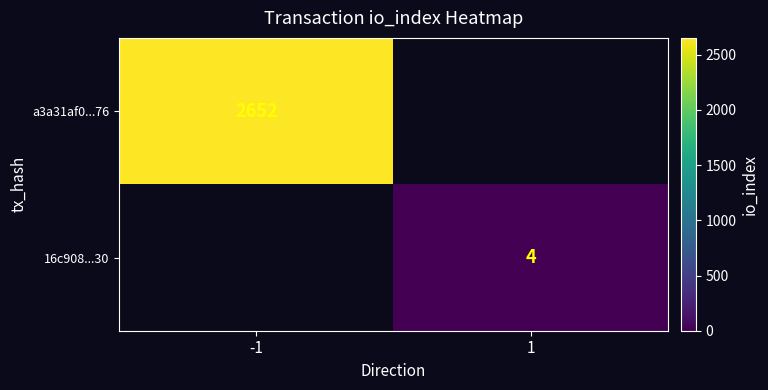

Is it true that a3a31af0...76 equals 1333 at -1?

False